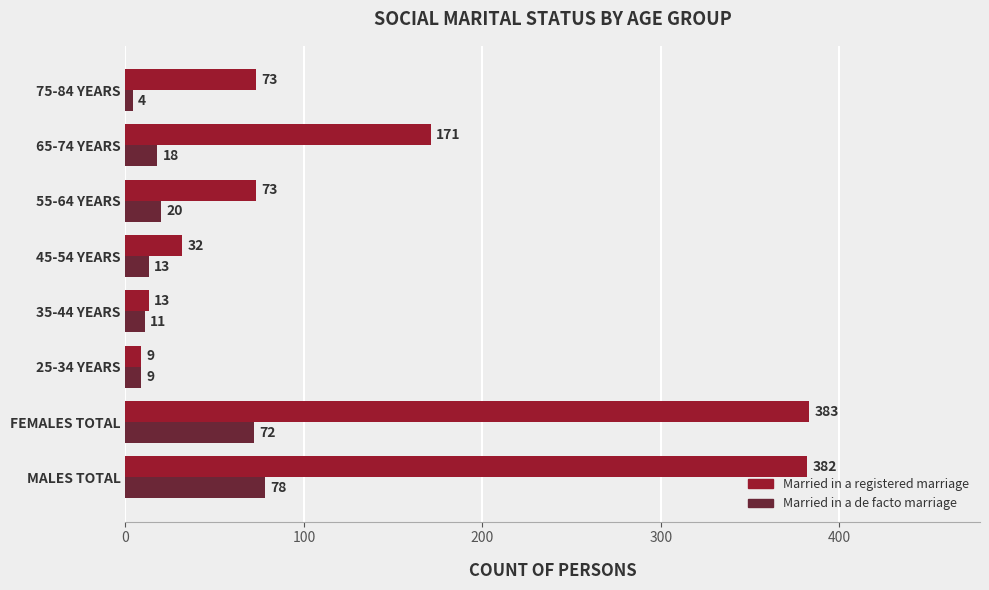

List the series in order of their peak value, lowest first.

Married in a de facto marriage, Married in a registered marriage